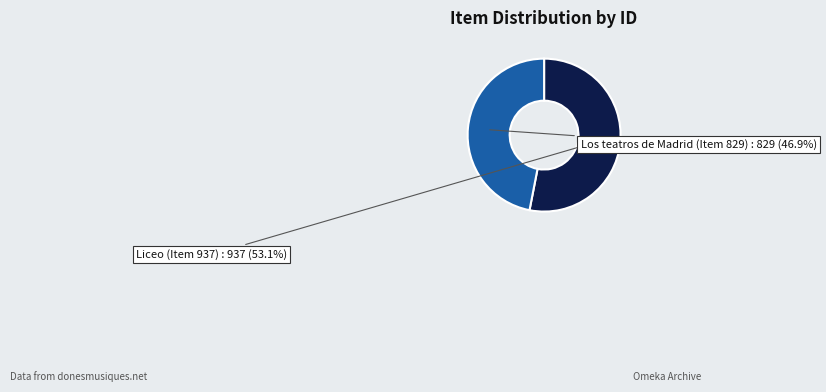

Is there any slice that represents more than half of the pie?

Yes